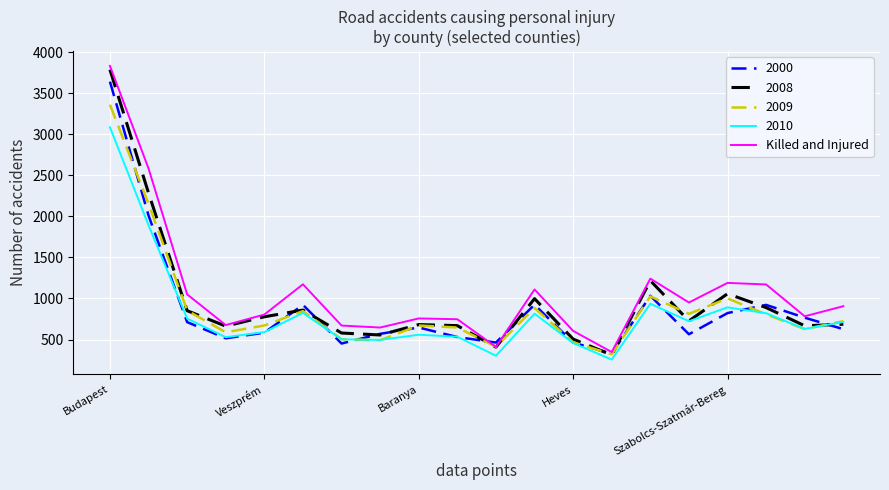

Which series has the widest spread of values?

Killed and Injured